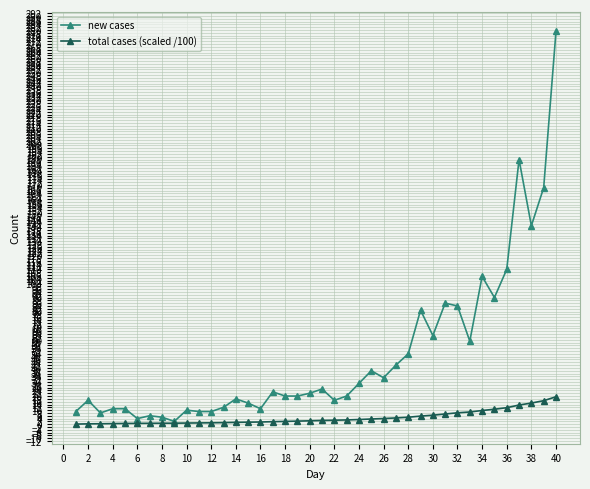

Which series has the largest total across all categories?

new cases